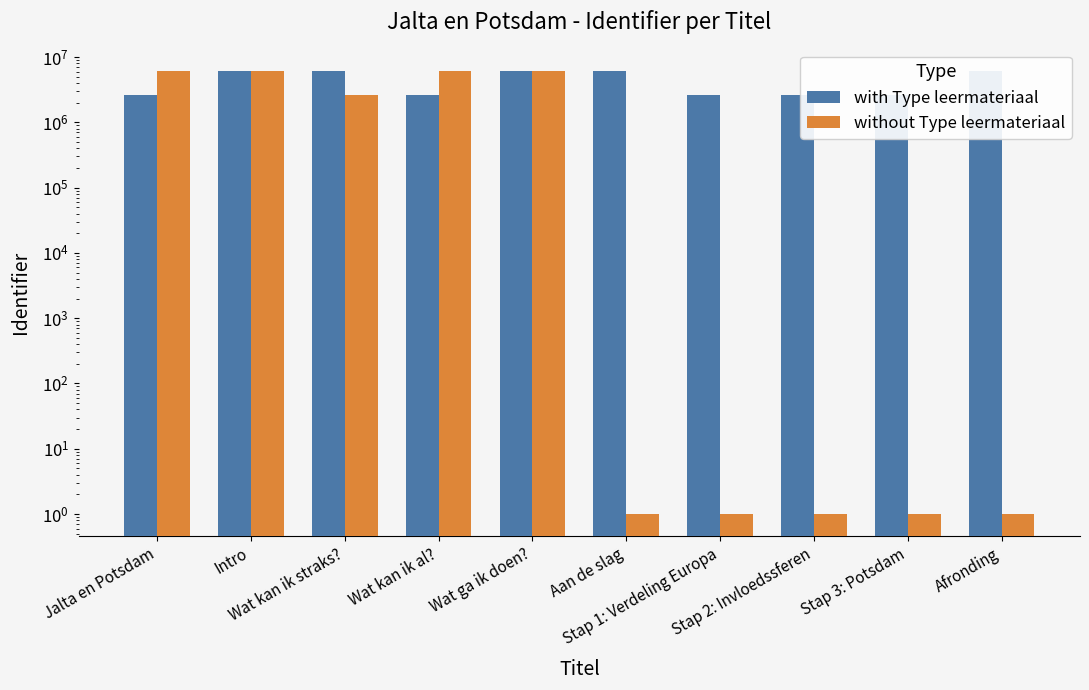

What is the sum of all without Type leermateriaal values?

27427562